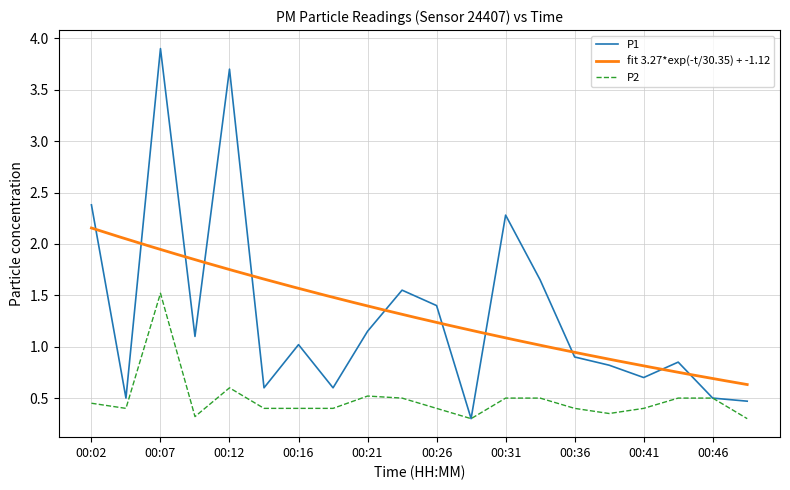

The value of P2 at 00:46 is 0.5. True or false?

True